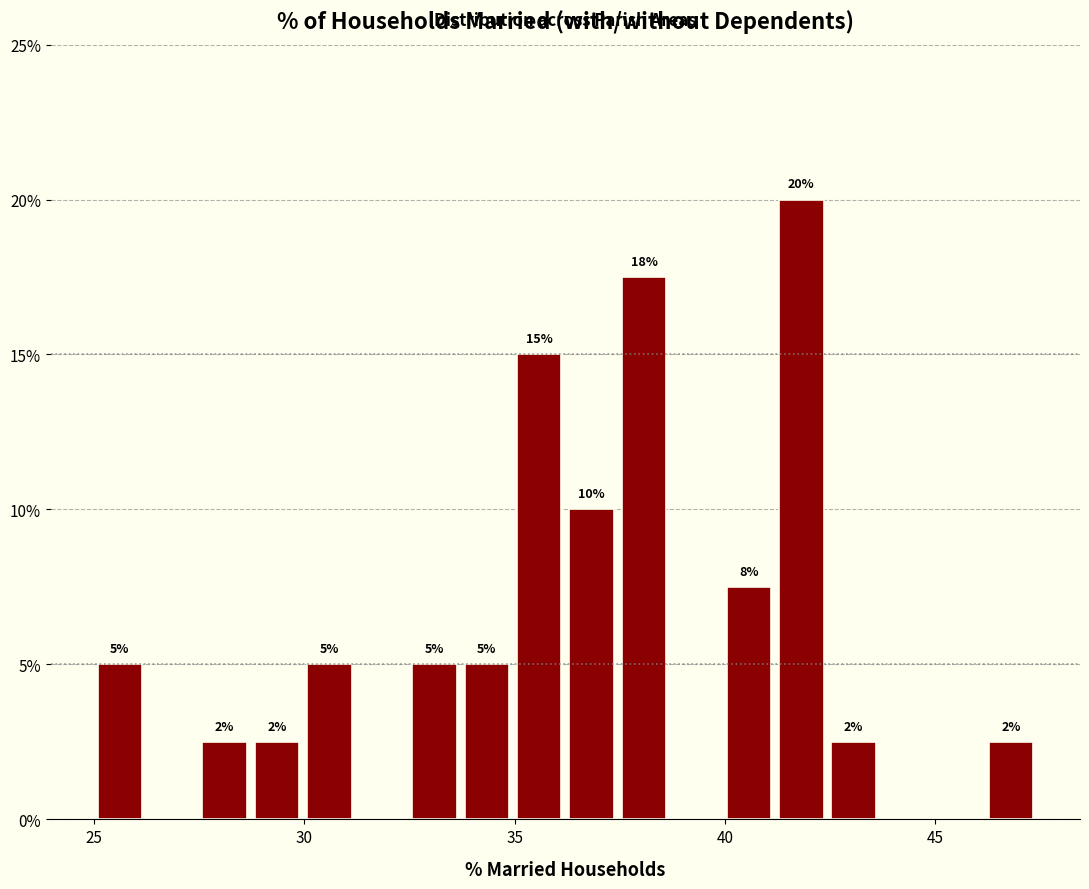

Read against the x-axis, roughly where is the centre of the tallest bar?

42.0